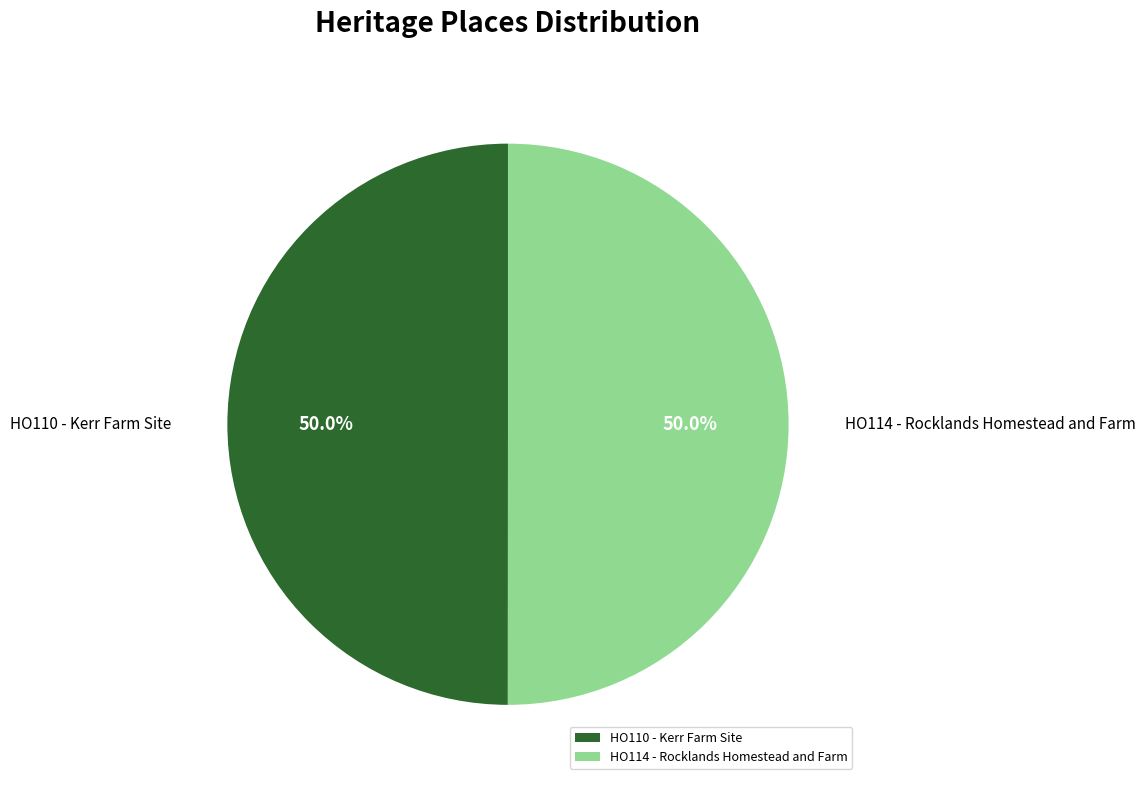

What percentage do HO114 - Rocklands Homestead and Farm and HO110 - Kerr Farm Site together represent?

100.0%